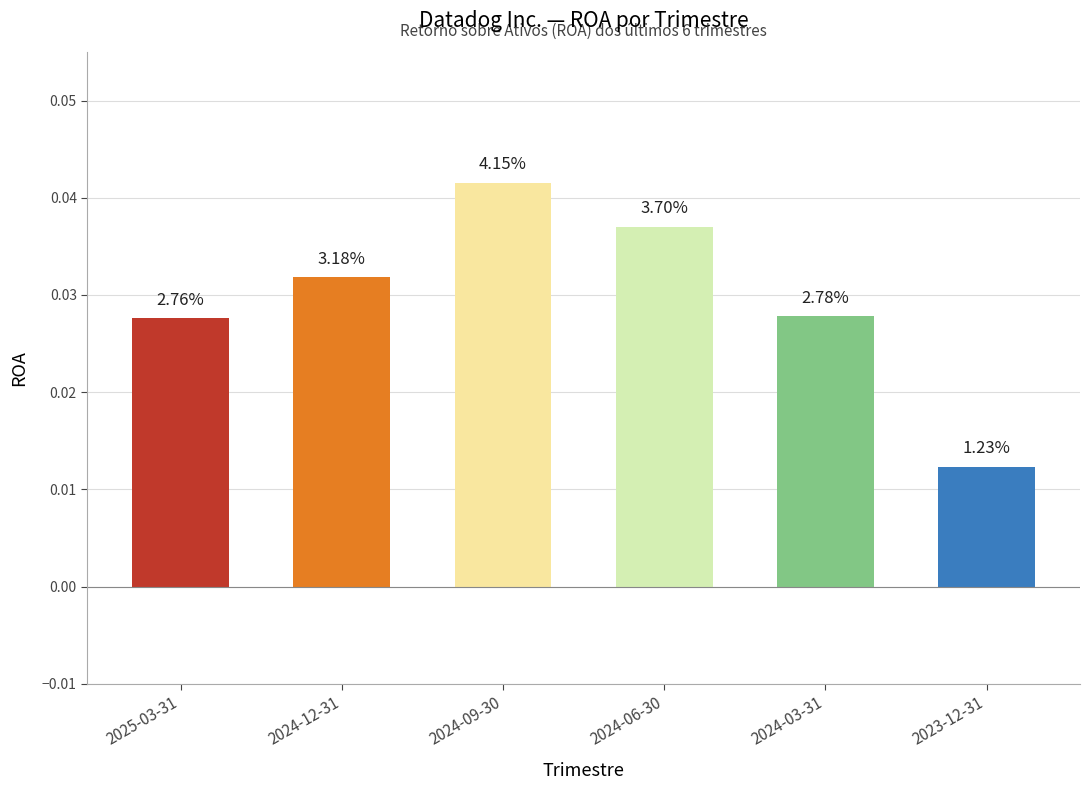

The chart shows a value of 0.0 at 2023-12-31. True or false?

False